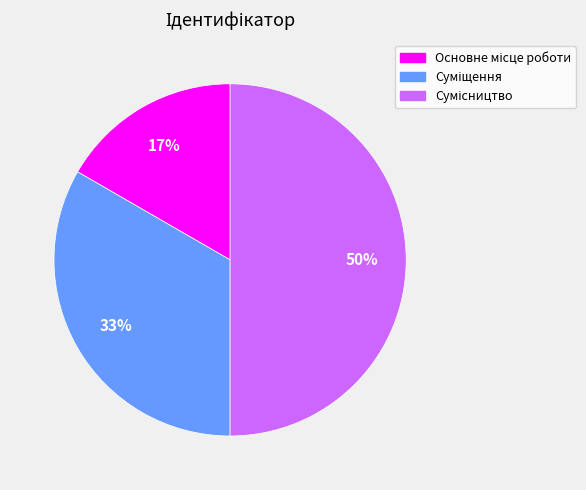

To the nearest percent, what is the average slice percentage?

33%